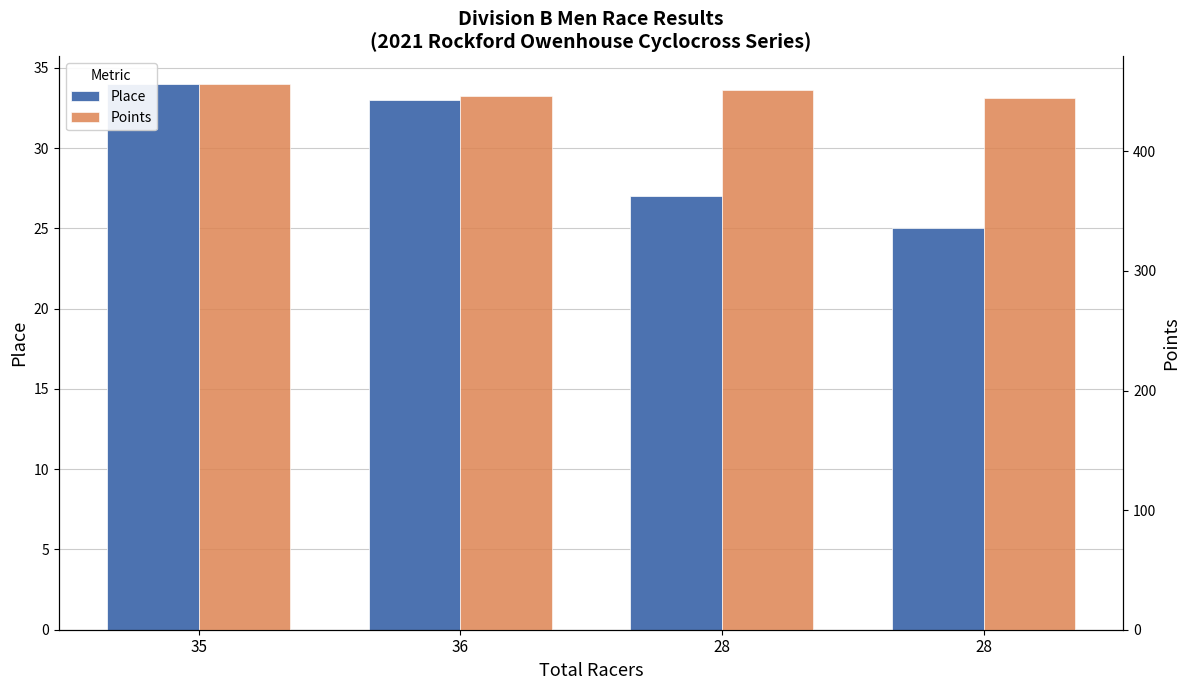

Where is Place nearest to the value 29?

28